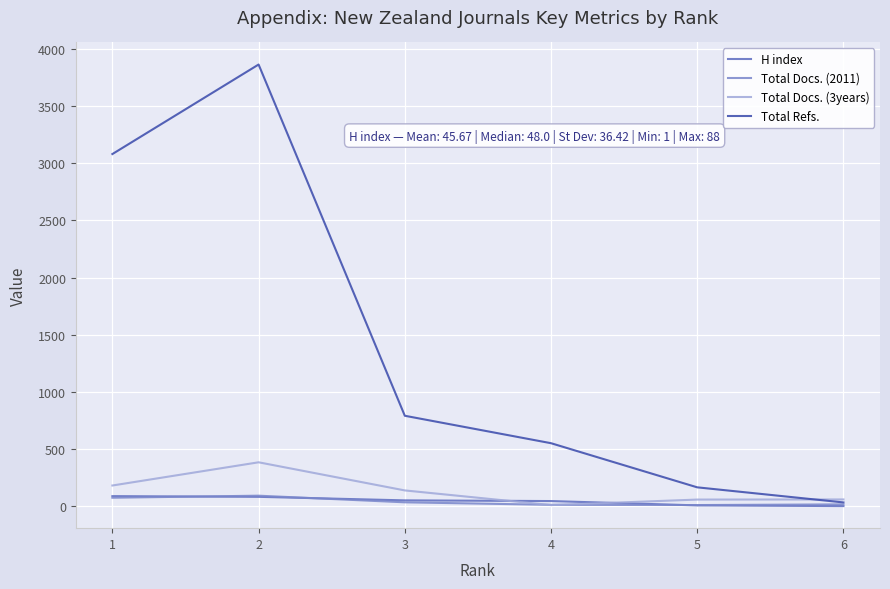

Which series has the widest spread of values?

Total Refs.